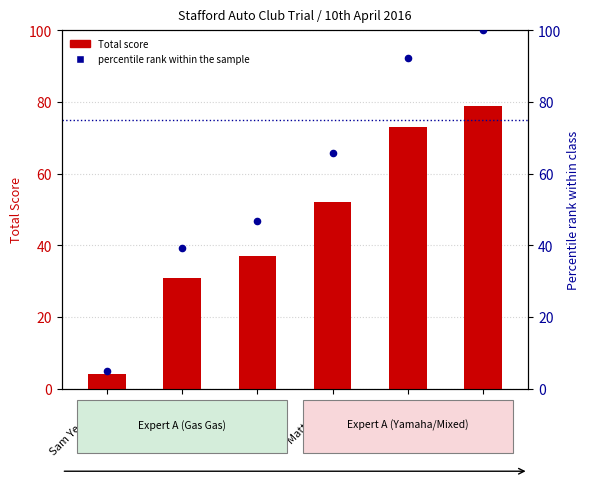

Which series has the largest total across all categories?

percentile rank within the sample